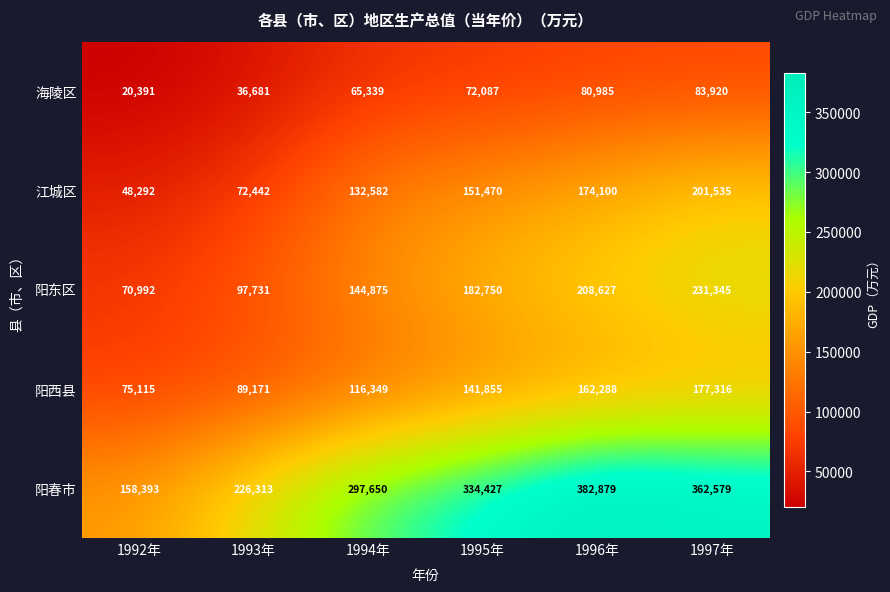

At 1996年, list the series in order from largest to smallest.

阳春市, 阳东区, 江城区, 阳西县, 海陵区